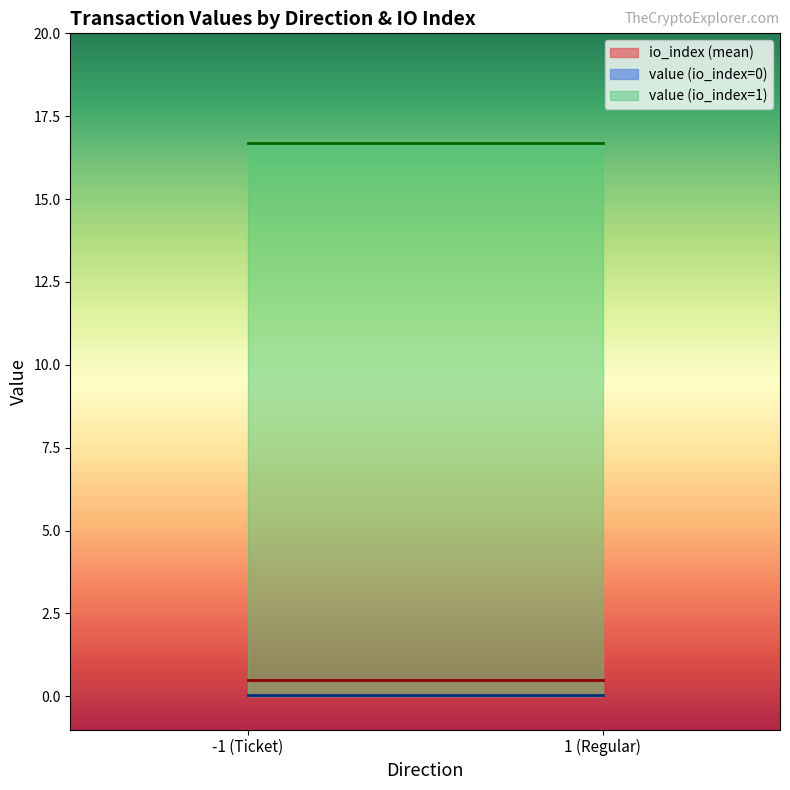

At how many categories does at least one series exceed 12?

2